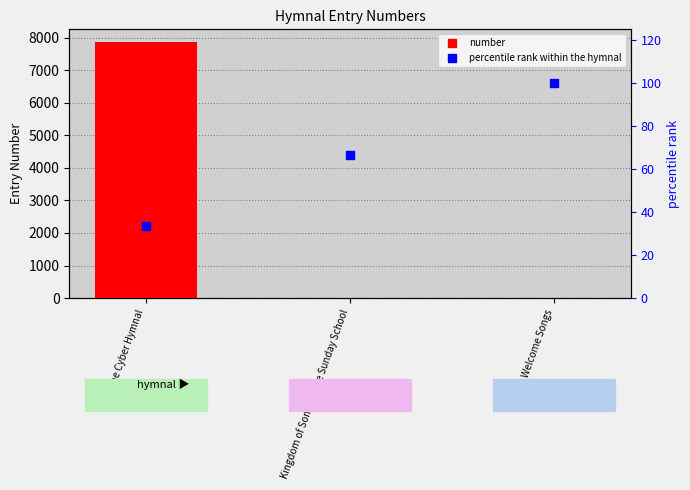

What are all the series names shown in the legend?

number, percentile rank within the hymnal